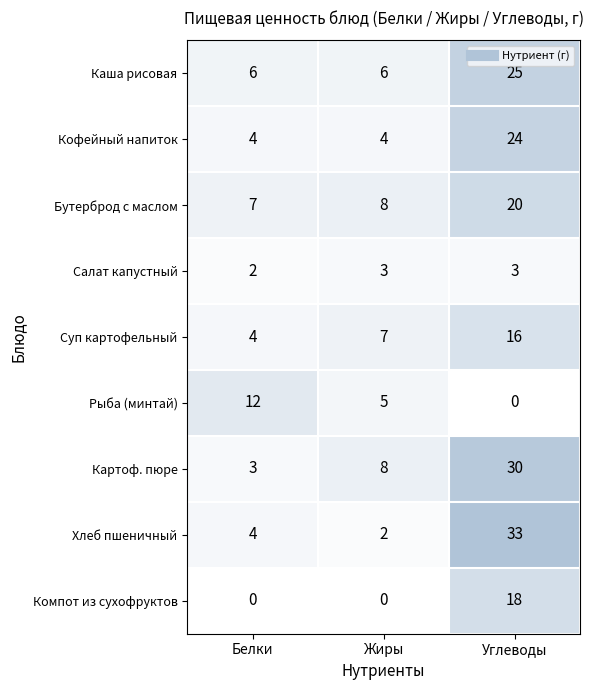

The value of Каша рисовая at Жиры is 10. True or false?

False